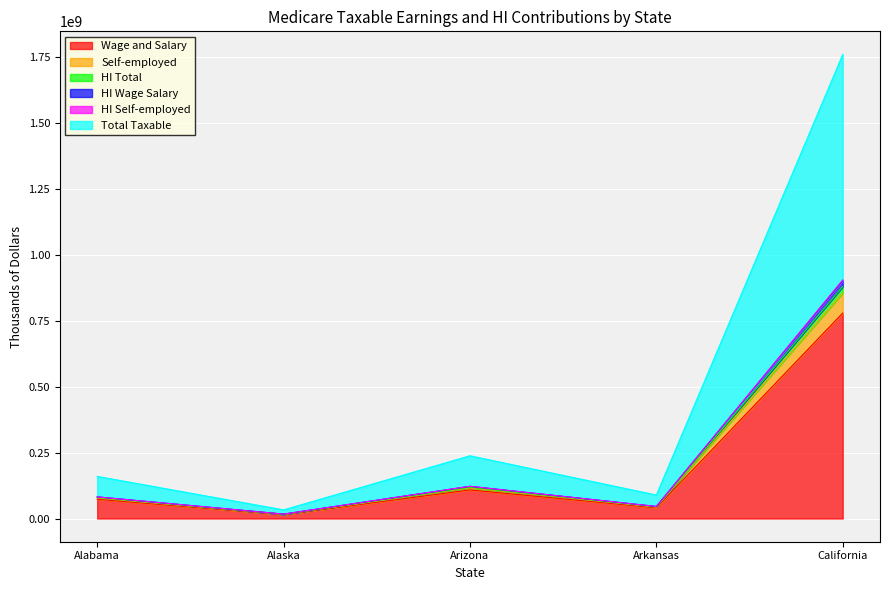

True or false: HI Self-employed and Total Taxable cross at least once.

False